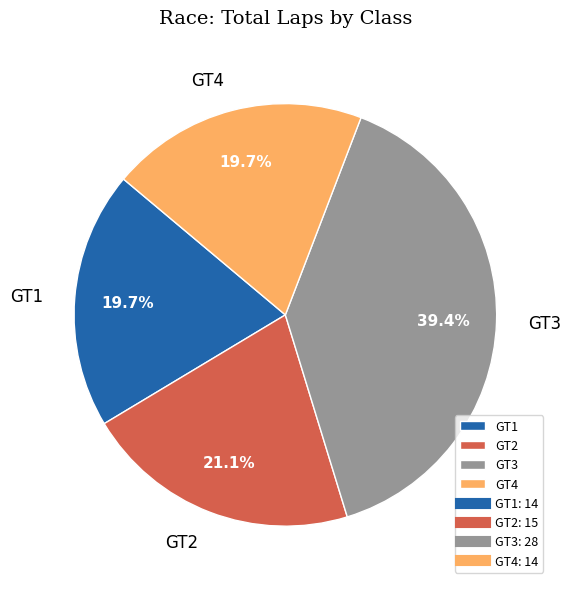

To the nearest percent, what percentage of the pie is GT2?

21%